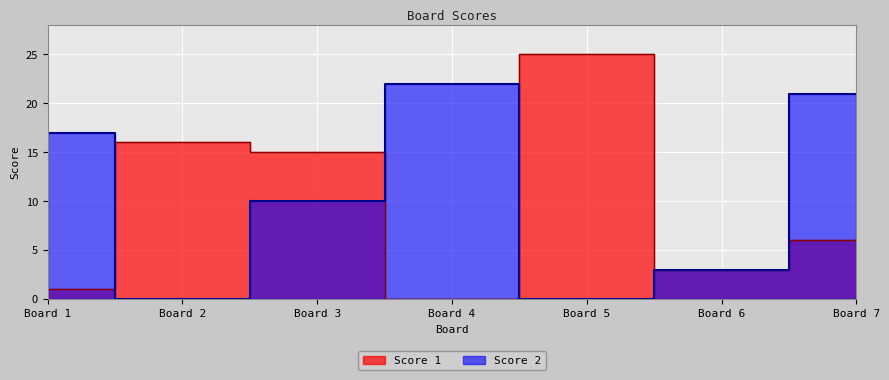

What is the sum of the Score 1 values at Board 2 and Board 6?

19